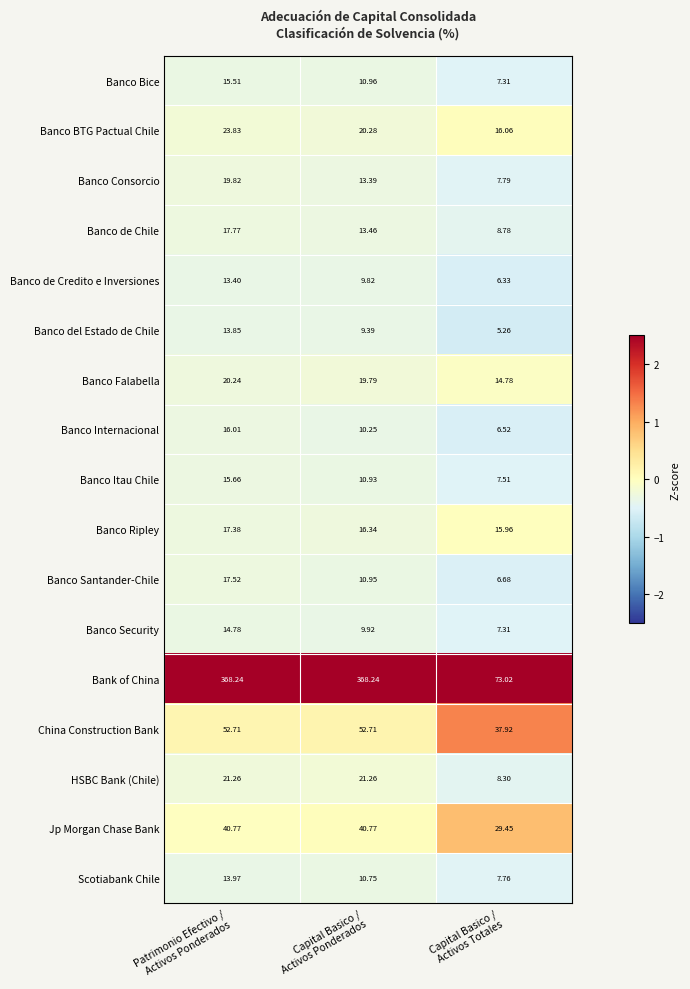

Which series has the largest total across all categories?

Bank of China